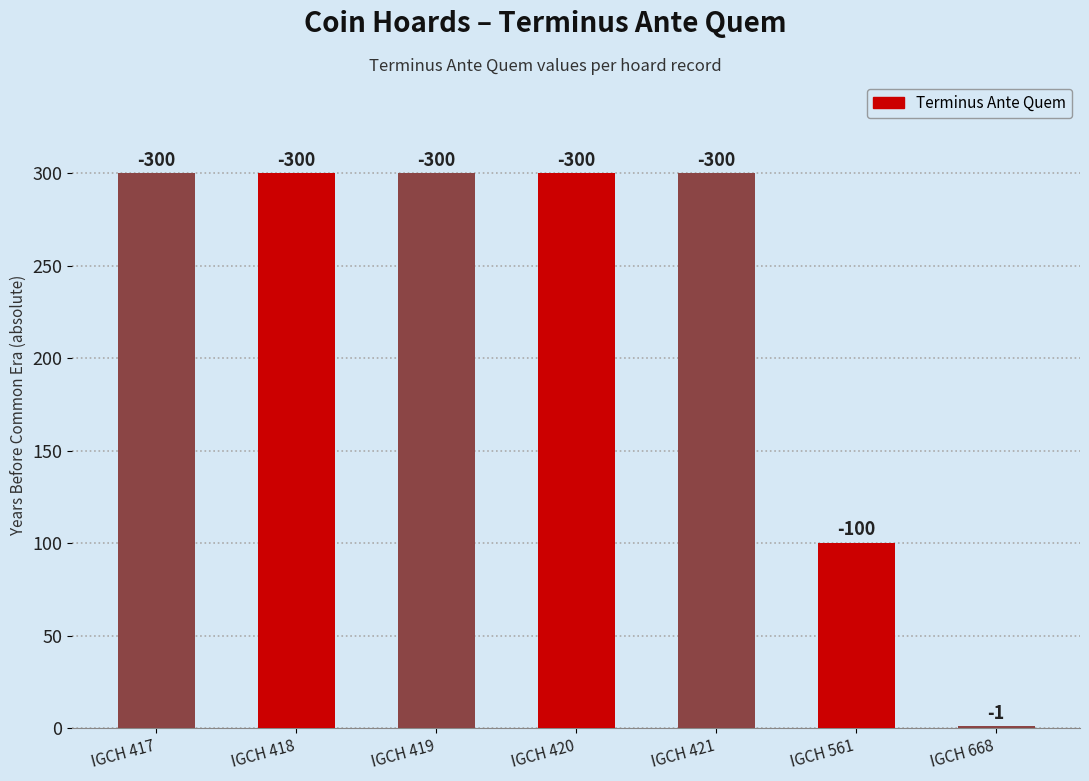

Which has a higher value, IGCH 668 or IGCH 421?

IGCH 421